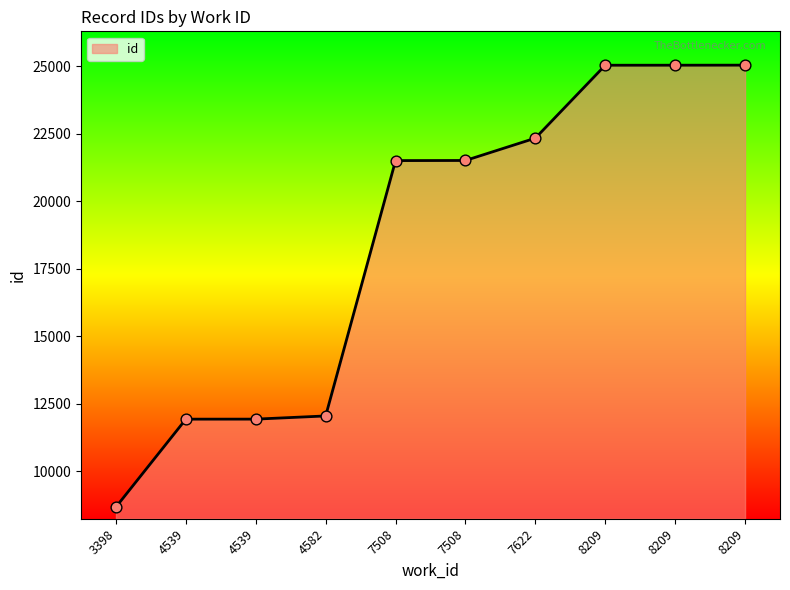

What is the change in value from 4582 to 7508?

+9460